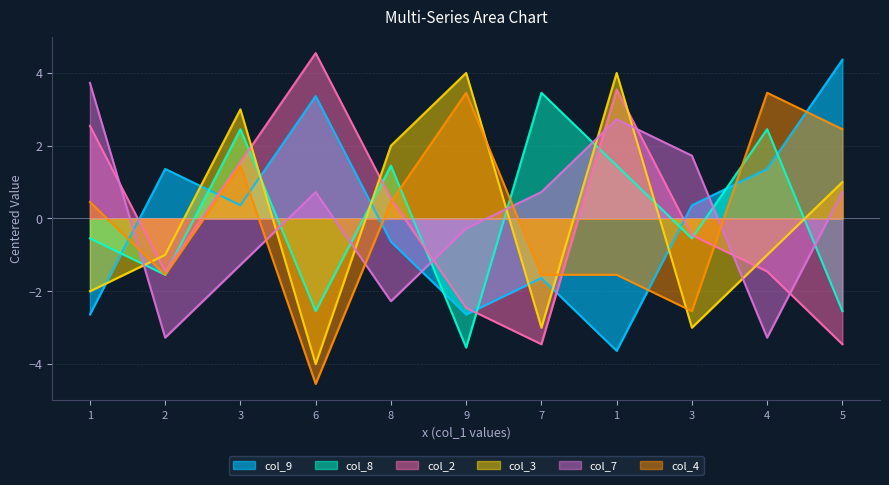

Which category has the lowest value across all series?

6